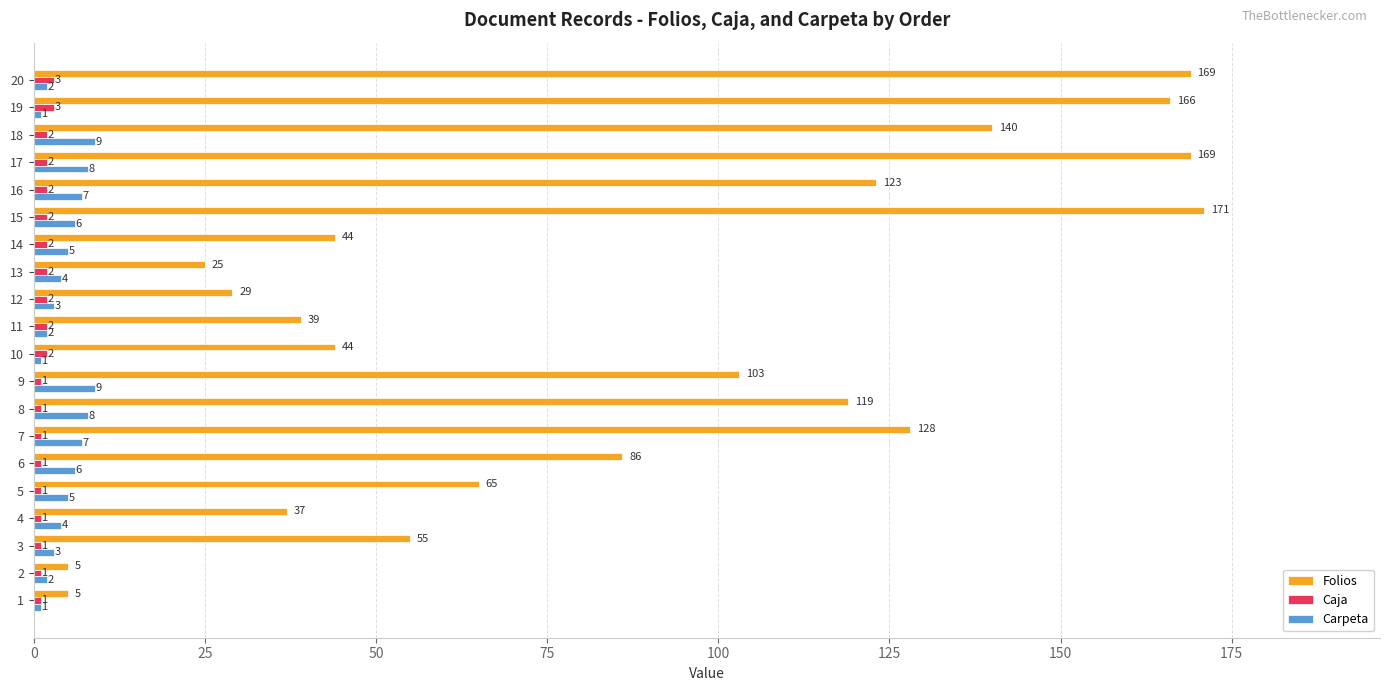

What is the total value across all series at 14?

51